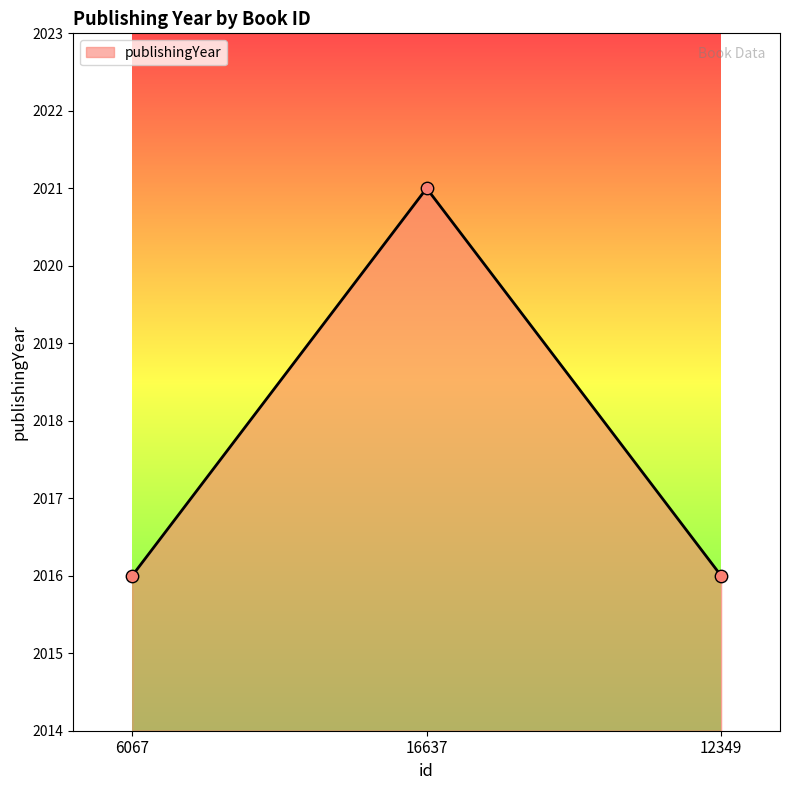

What is the ratio of the value at 6067 to the value at 16637?

1.0